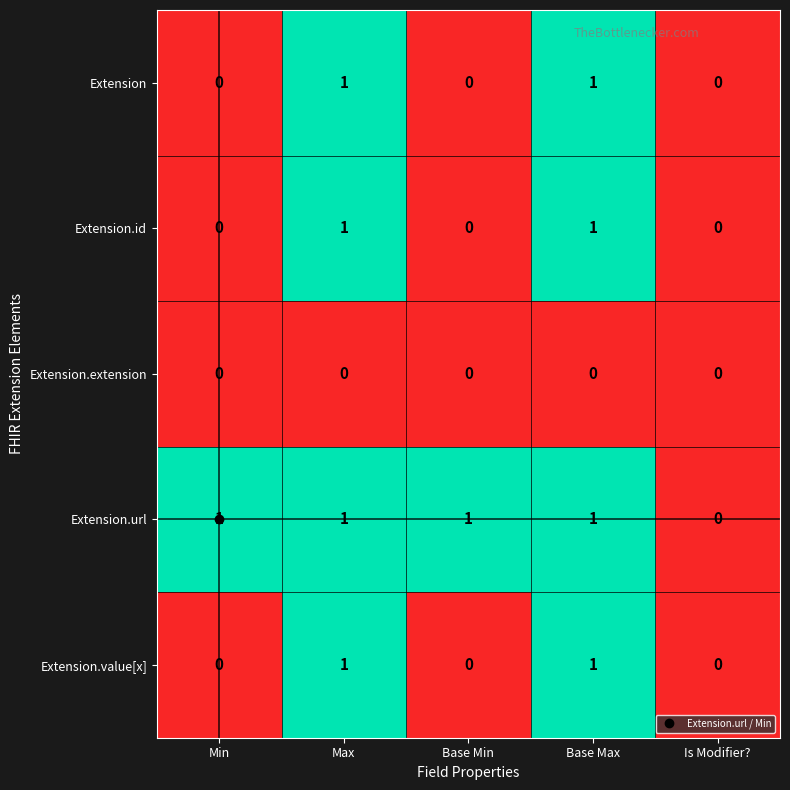

Is it true that Extension.id equals 0 at Max?

False